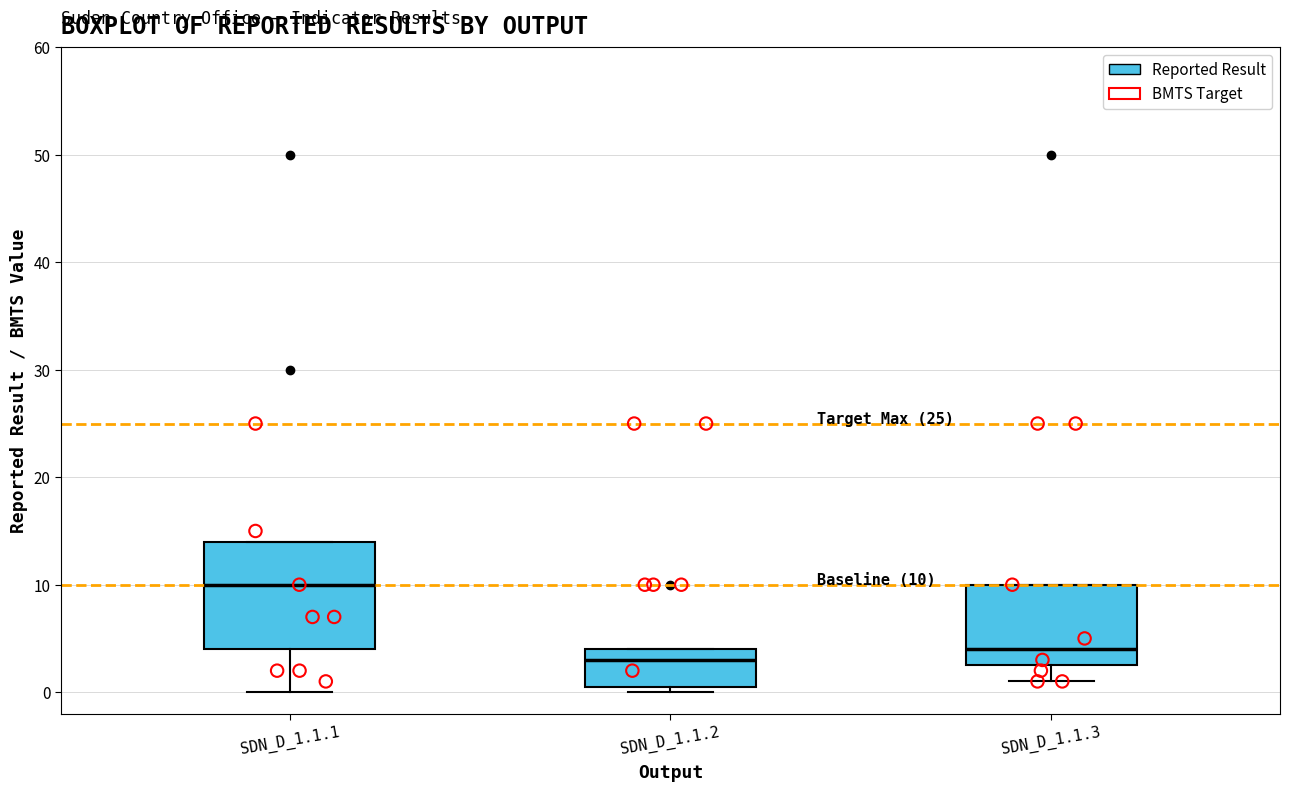

Which box's median line is the lowest?

SDN_D_1.1.2